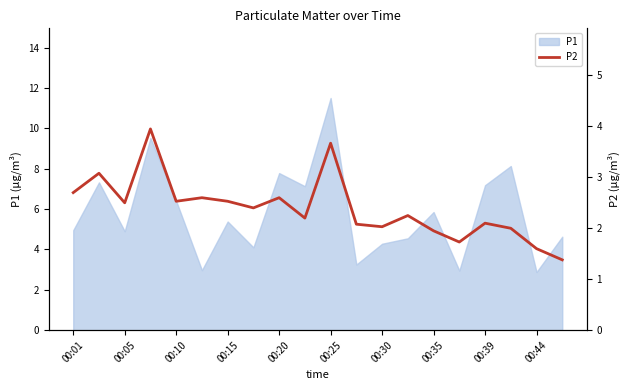

What is the highest value of the P1 series?

11.5